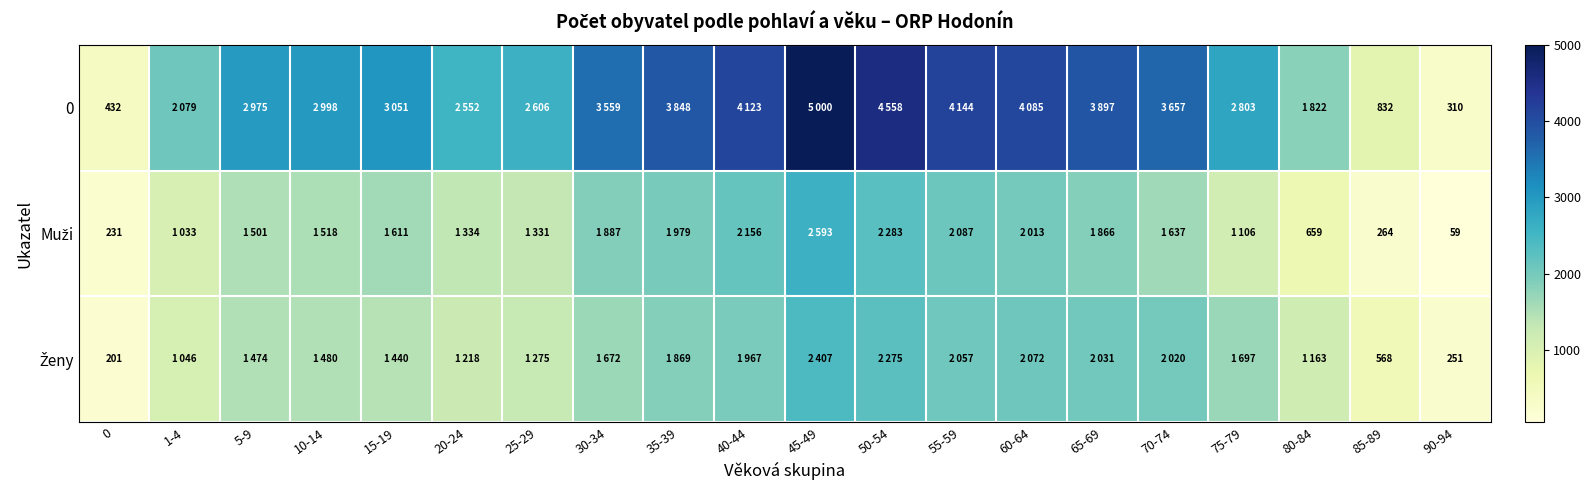

What is the total value across all series at 90-94?

620